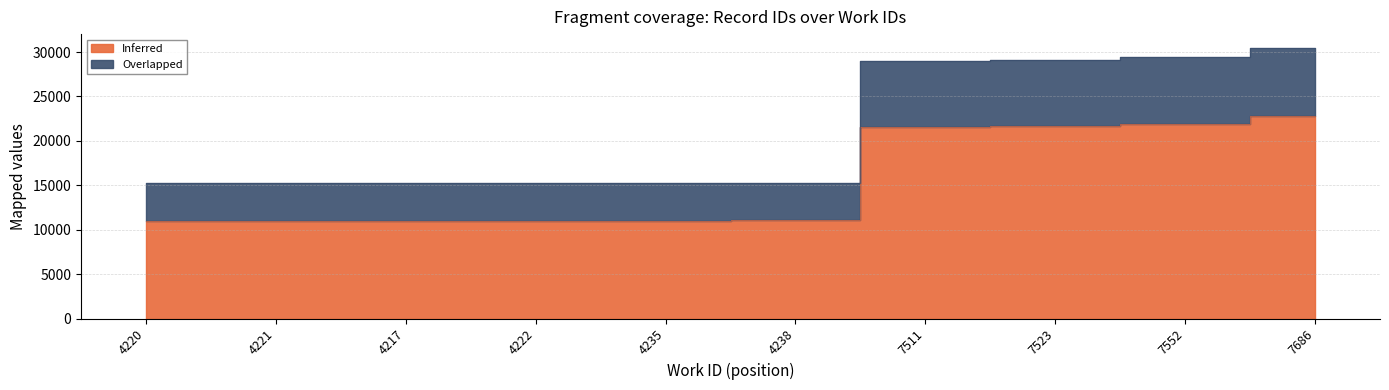

True or false: Inferred and Overlapped intersect in this chart.

False